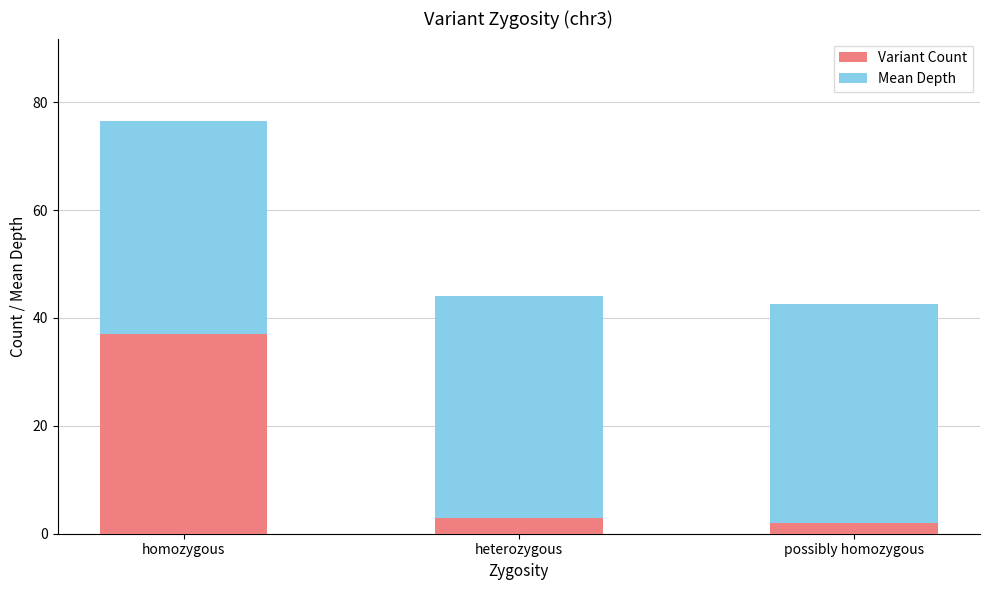

True or false: Variant Count has a value of 2.0 at possibly homozygous.

True